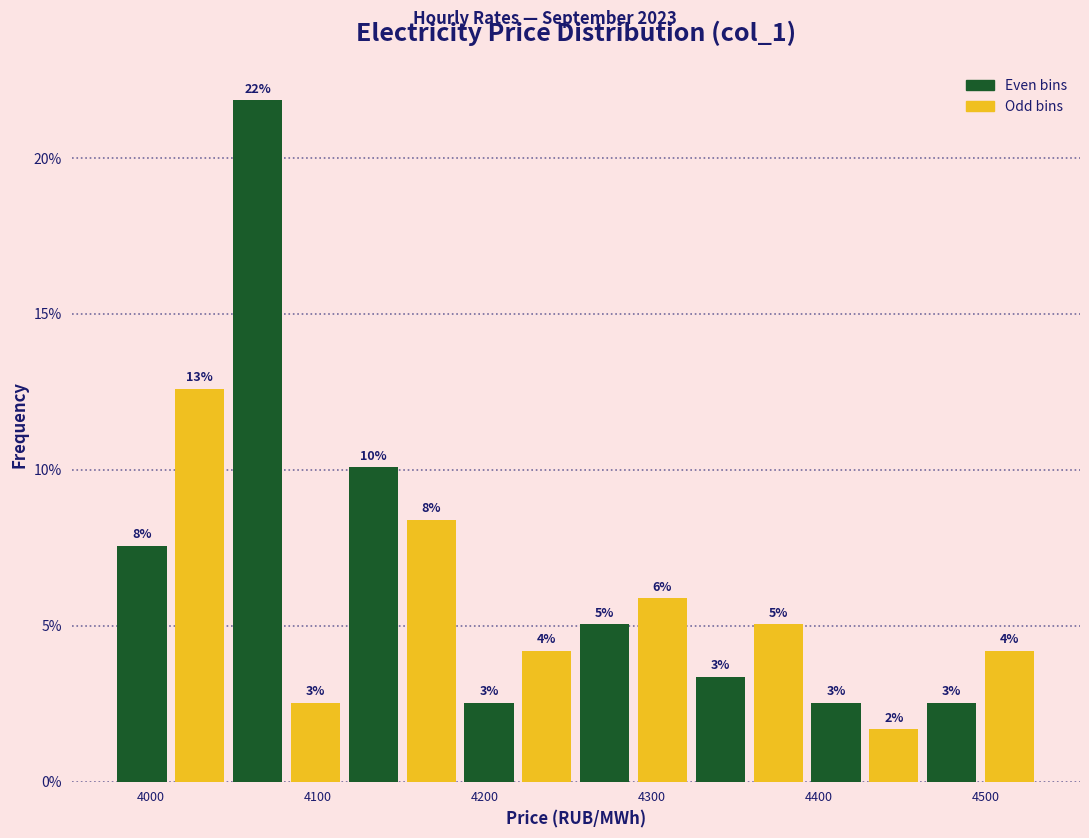

Around what value on the x-axis is the tallest bar? Give the approximate position of its centre, as read against the axis.

4060